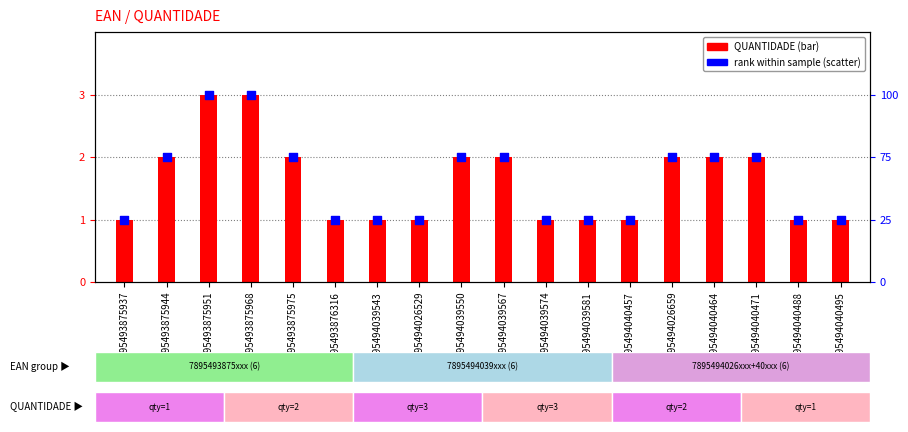

Which series has the largest total across all categories?

QUANTIDADE